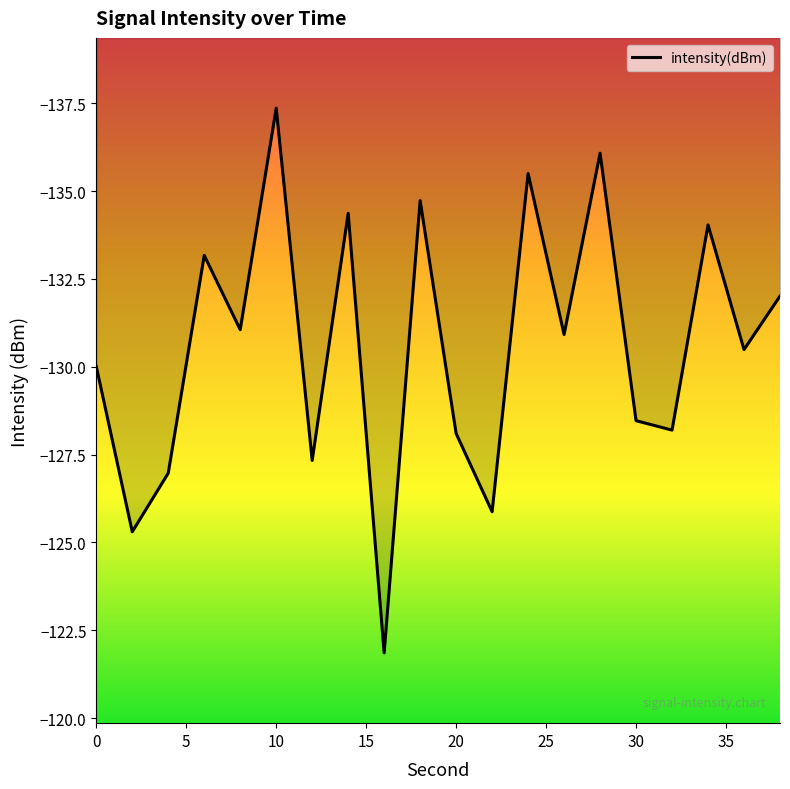

The value at 30 is -181.1. True or false?

False